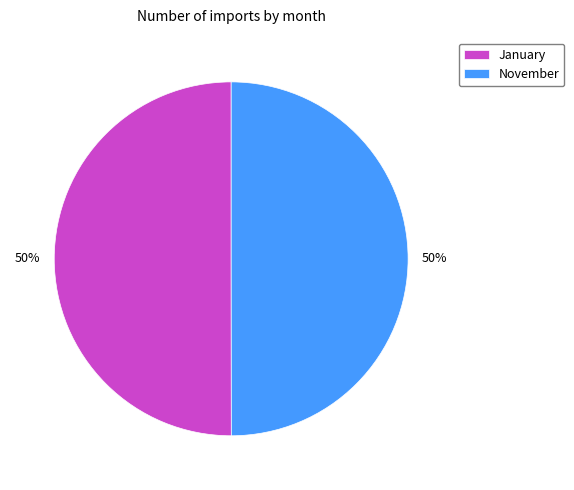

To the nearest percent, what percentage of the pie is November?

50%